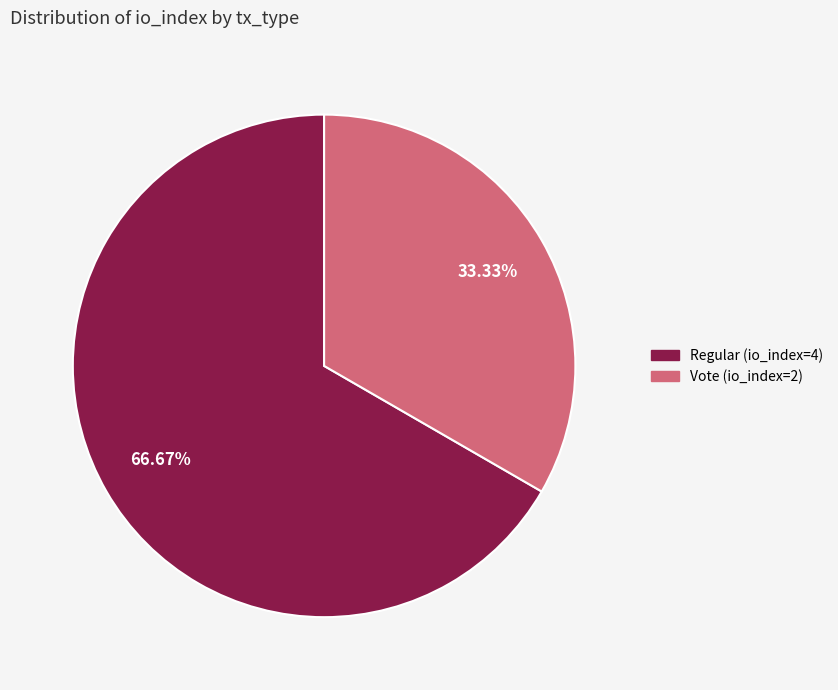

Which has a higher value, Vote (io_index=2) or Regular (io_index=4)?

Regular (io_index=4)